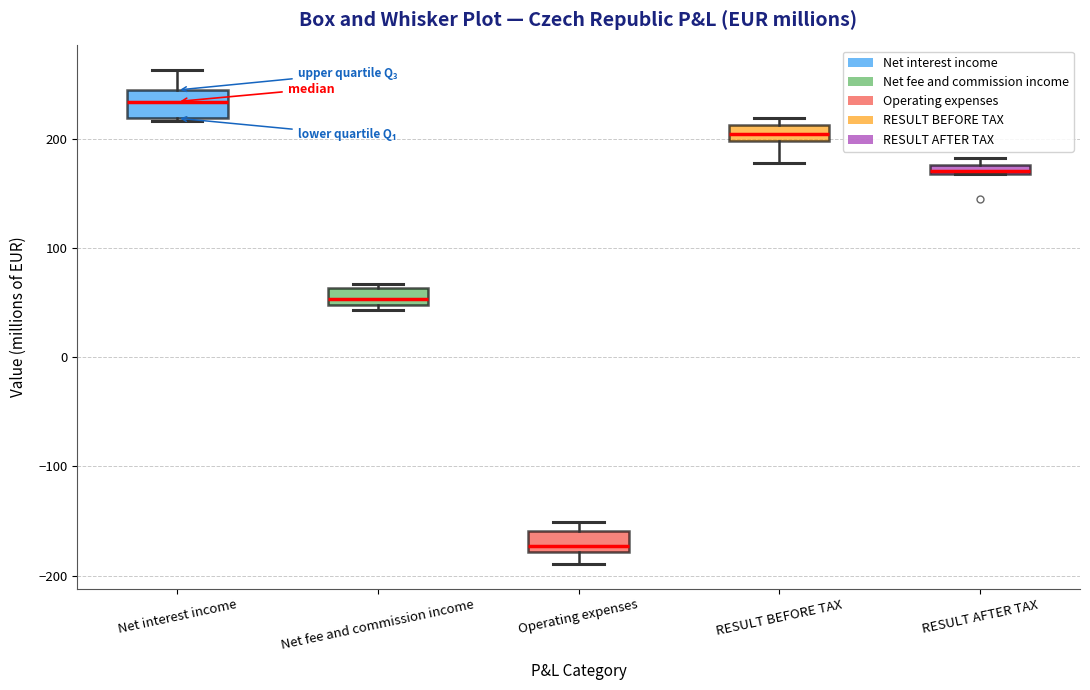

Where is the upper edge of the box for Operating expenses on the y-axis? The values are not printed on the chart, so give them approximately, as read against the axis.

-160